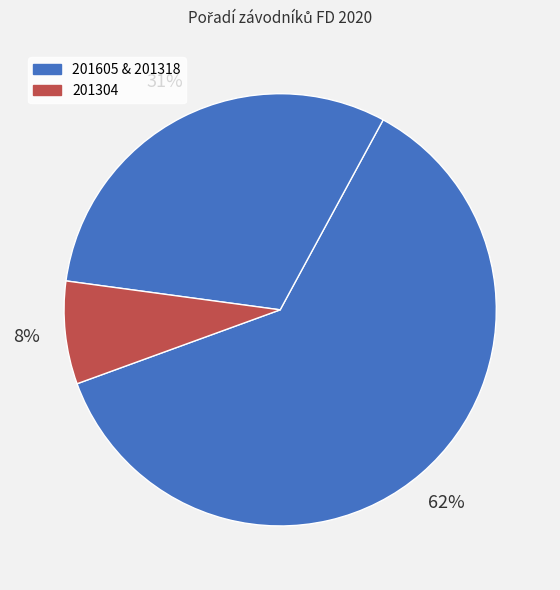

To the nearest percent, what is the average slice percentage?

33%